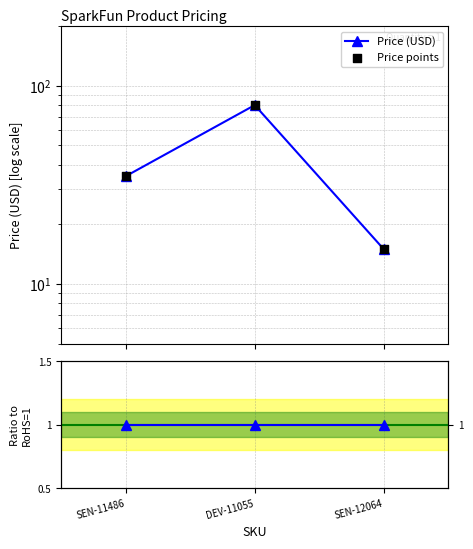

Which series contains the highest Y value?

Price (USD)